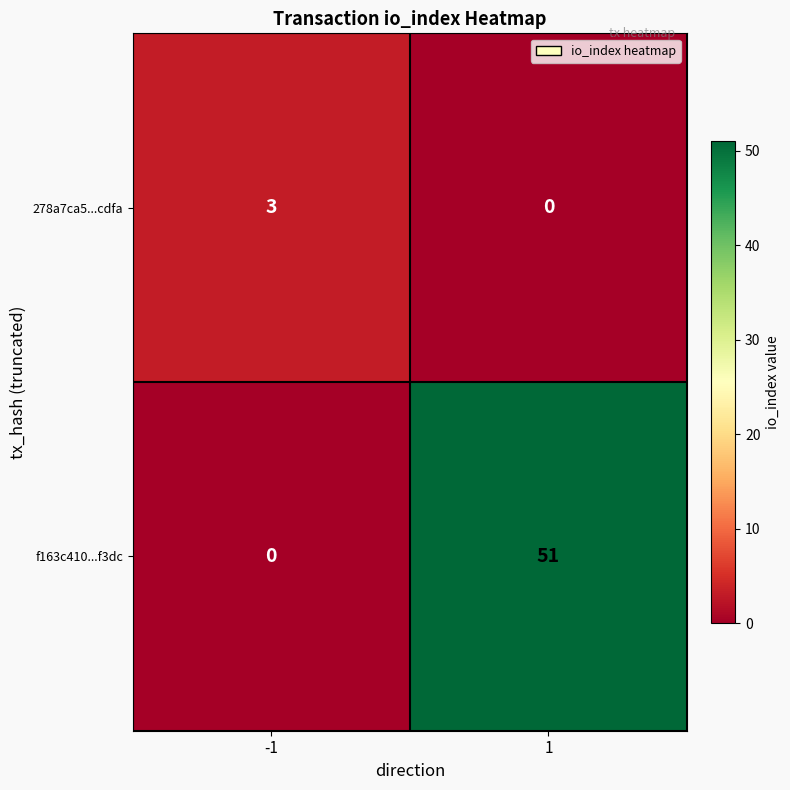

How many categories are shown in the chart?

2